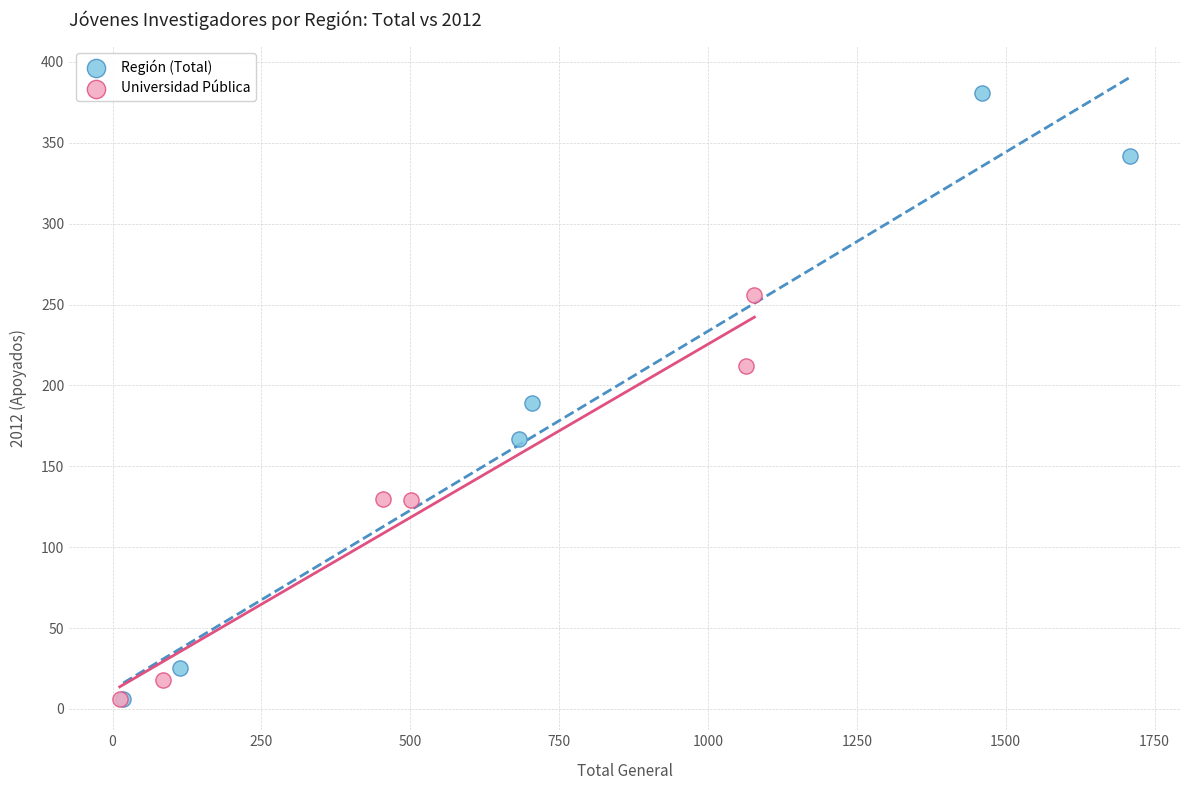

Which series contains the highest Y value?

Región (Total)